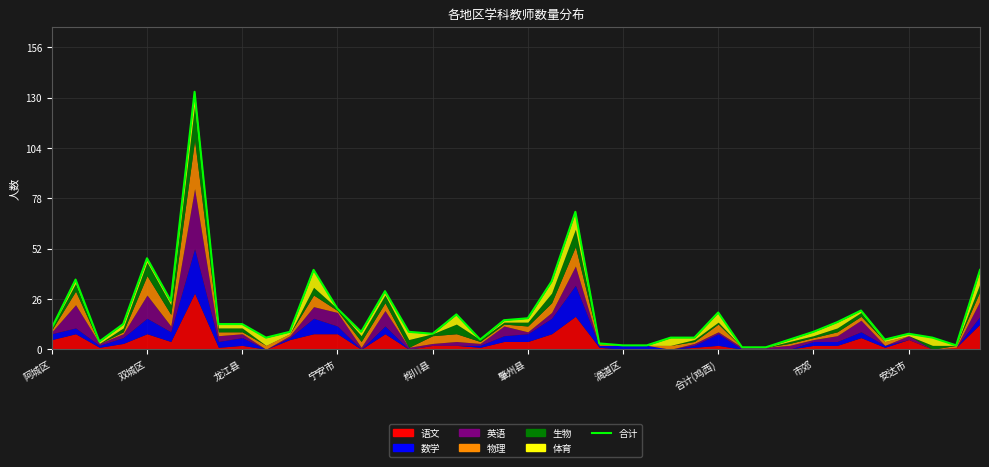

What is the sum of all values?

738